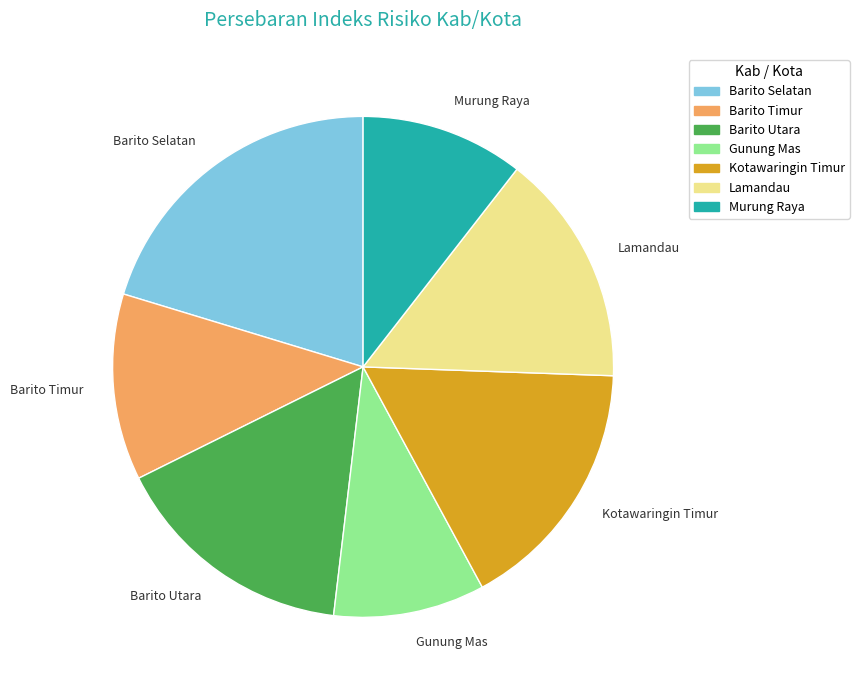

What is the ratio of the value at Murung Raya to the value at Barito Timur?

0.9